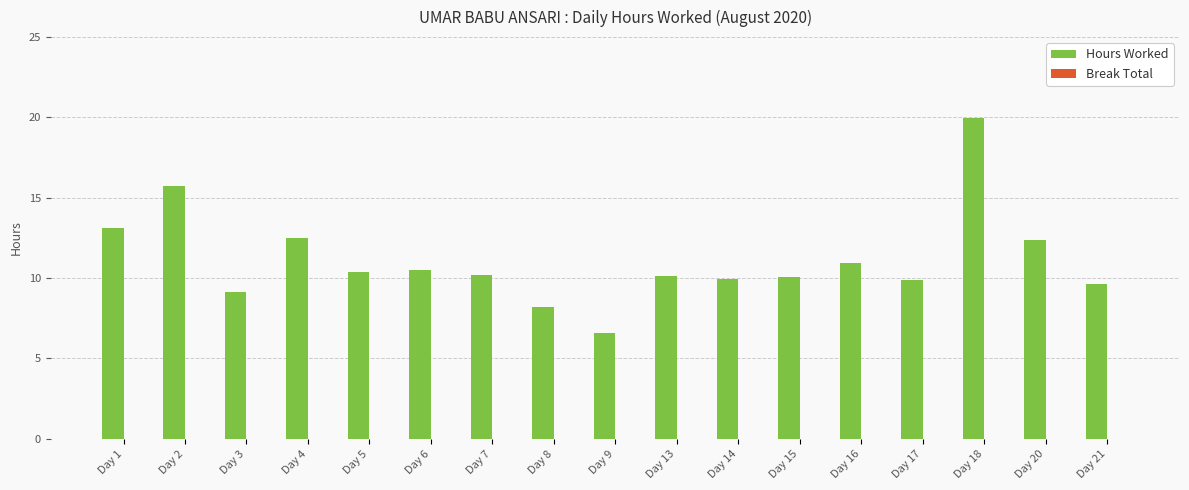

What is the difference between the second highest and minimum values?

9.2